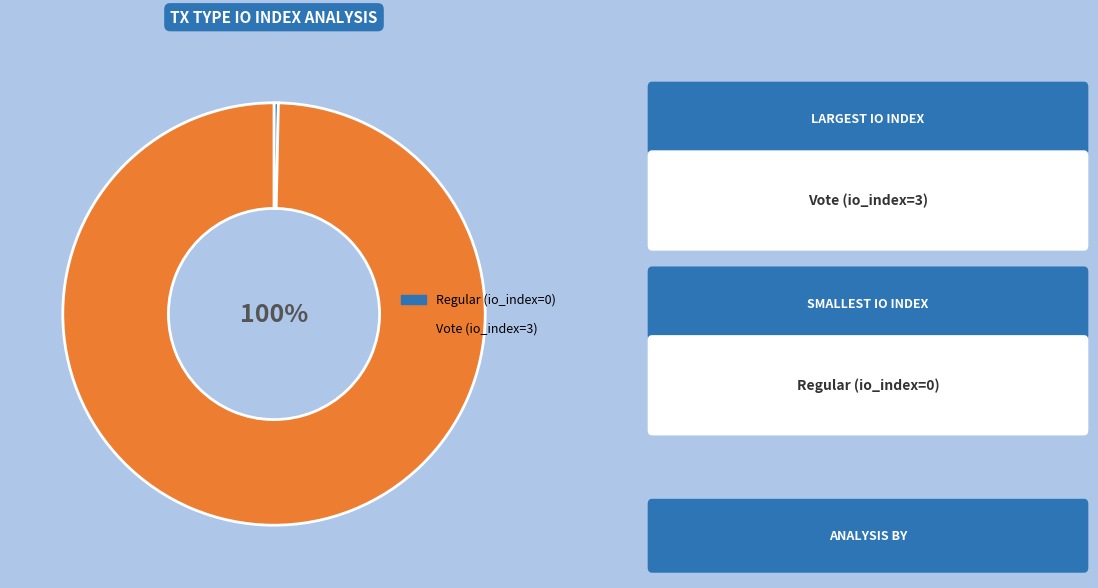

True or false: Vote (io_index=3) accounts for 100% of the total.

True